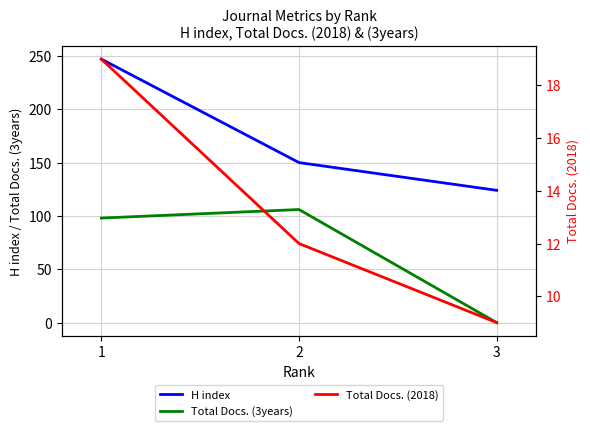

What is the approximate value of Total Docs. (2018) at 2?

12